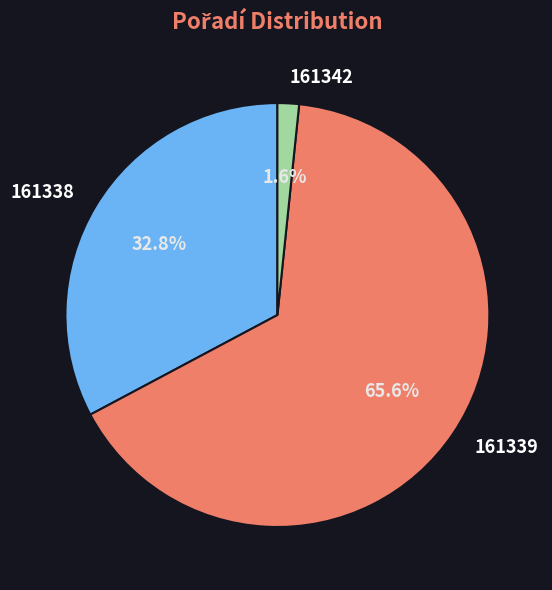

What is the ratio of the value at 161338 to the value at 161339?

0.5